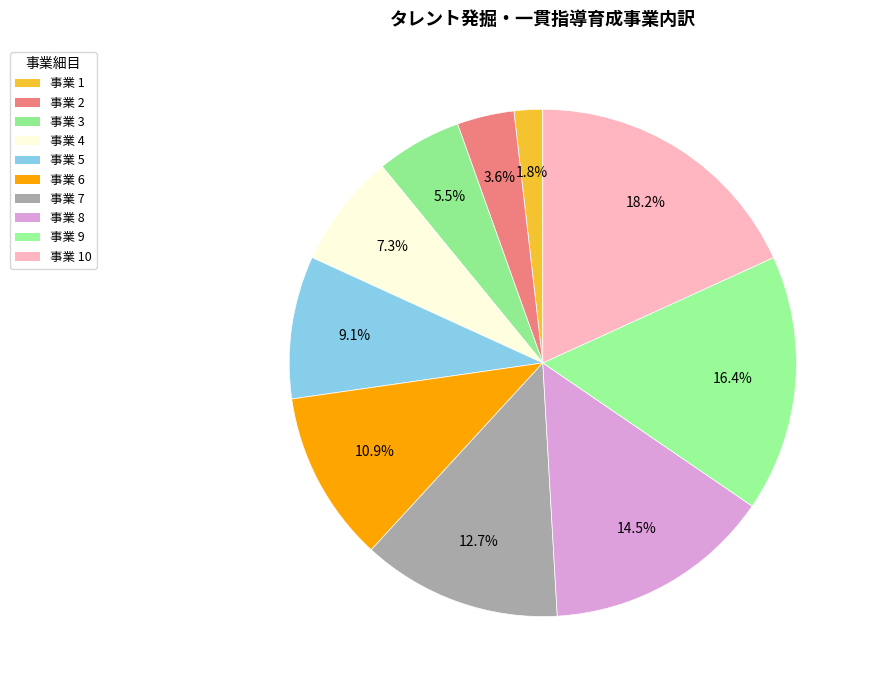

Count the number of slices in the pie.

10